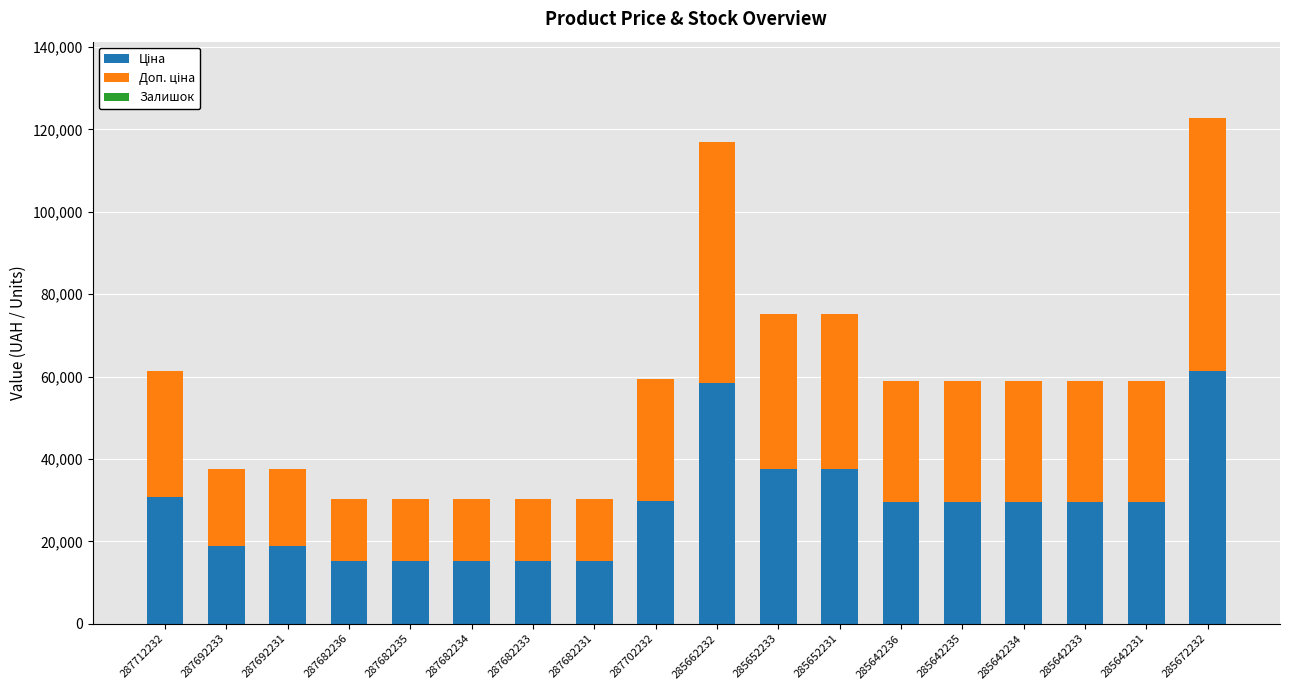

What is the total value across all series at 287682235?

30240.0